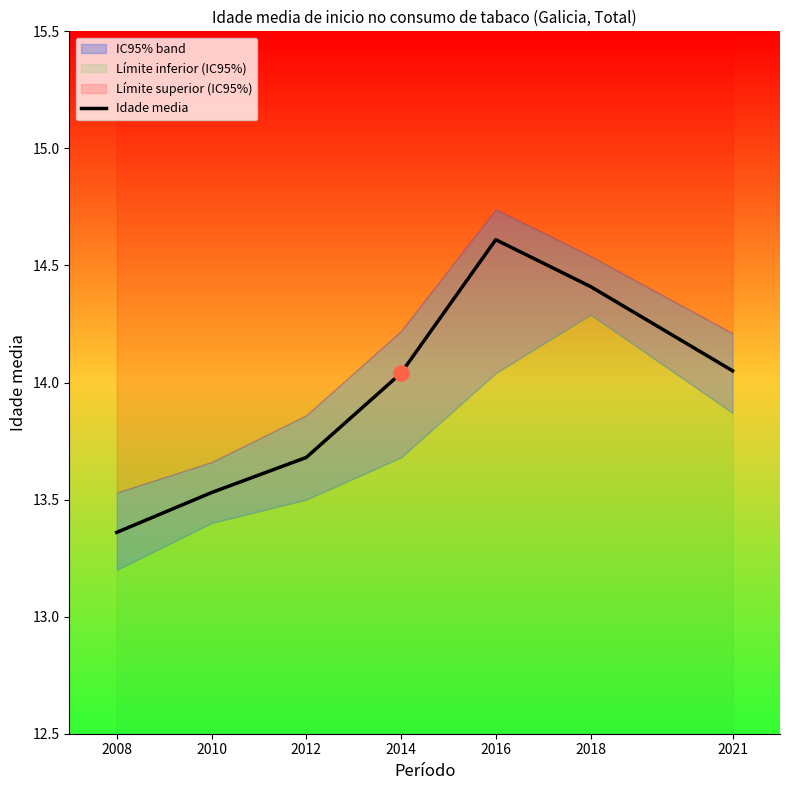

What is the change in value from 2008 to 2012?

+0.3